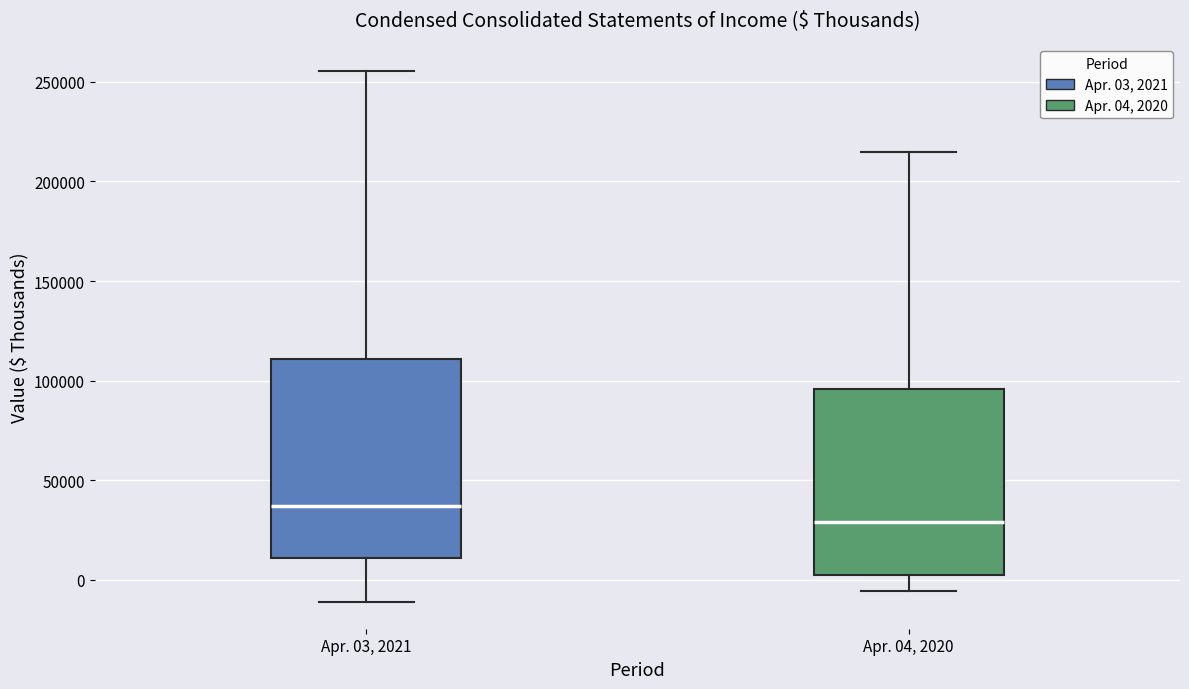

Reading left to right, transcribe this box plot: for each box, give where its median line is, the range the box spans, and where its two whiskers end, as read against the y-axis. The values are not printed on the chart, so give them approximately, as read against the axis.

Apr. 03, 2021: median 35000, box 10000 to 110000, whiskers -10000 to 255000
Apr. 04, 2020: median 30000, box 0 to 95000, whiskers -5000 to 215000